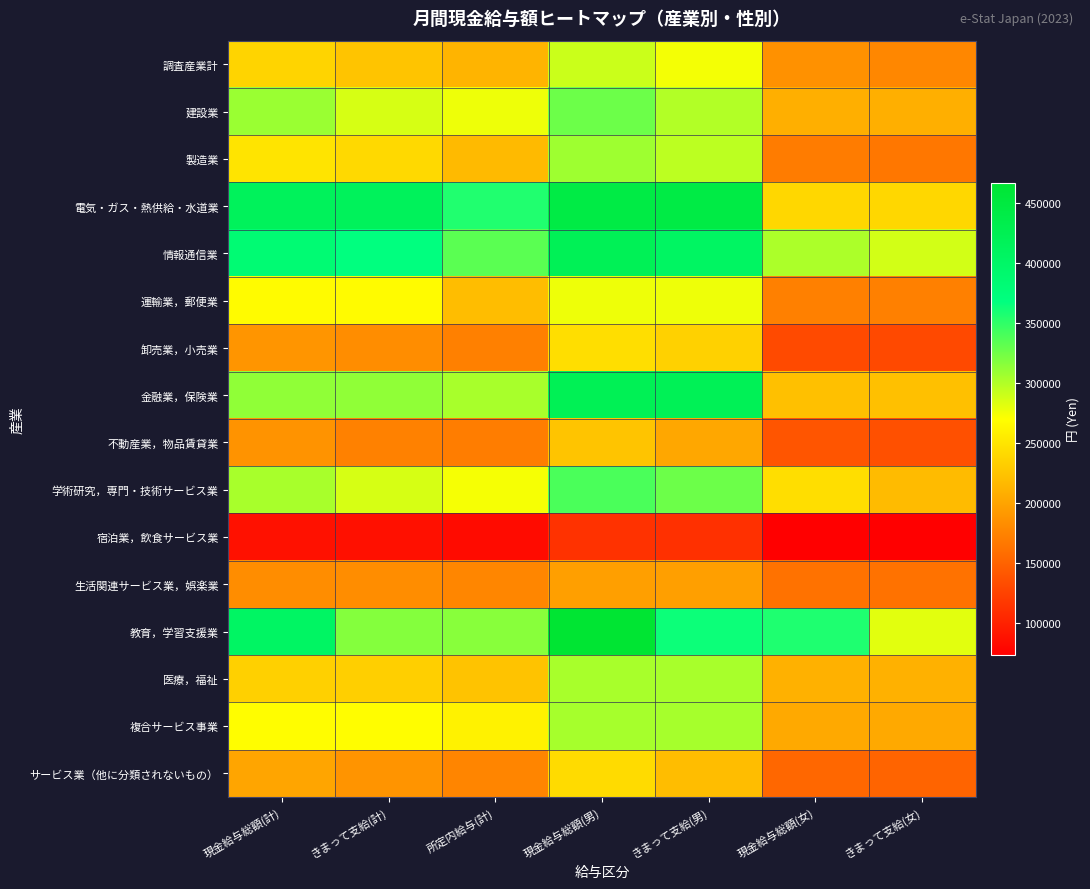

Between 現金給与総額(女) and 現金給与総額(男), which is larger?

現金給与総額(男)